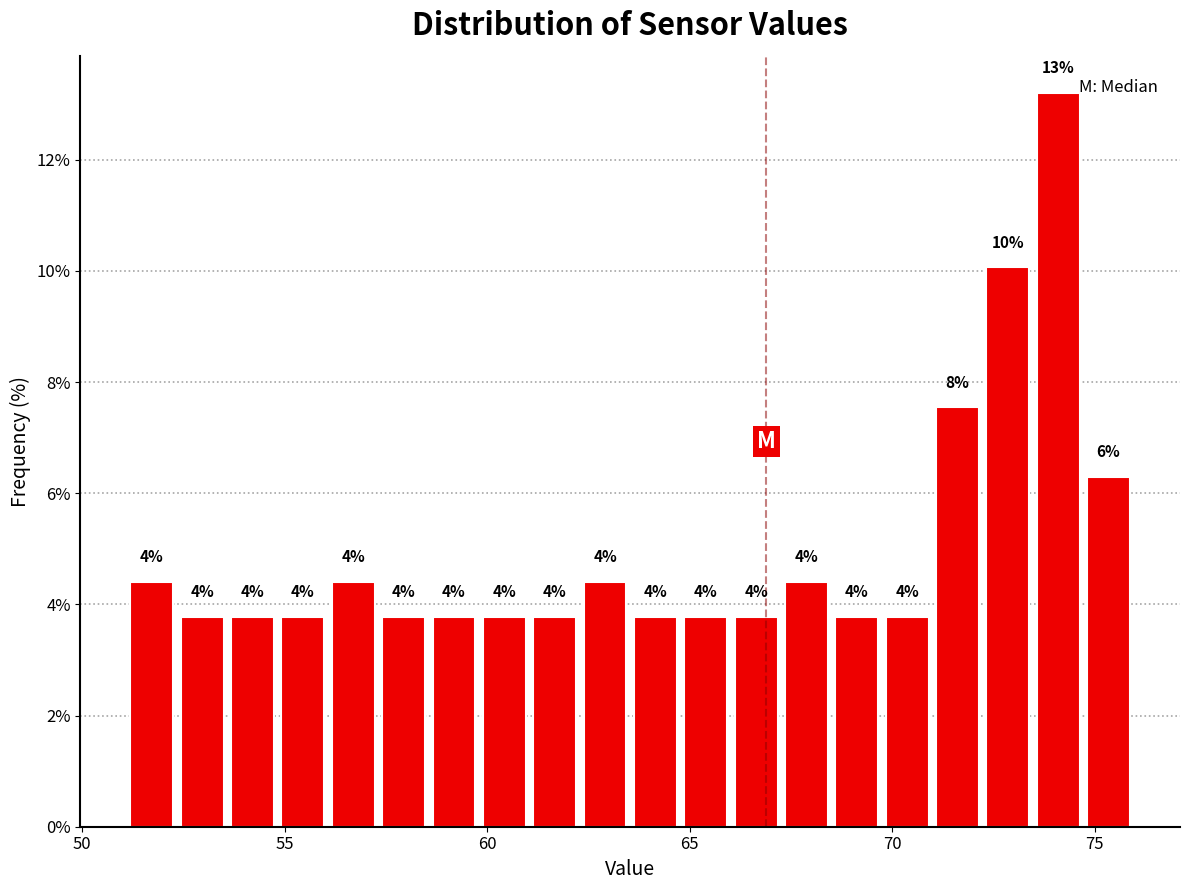

Read against the x-axis, roughly where is the centre of the tallest bar?

74.0